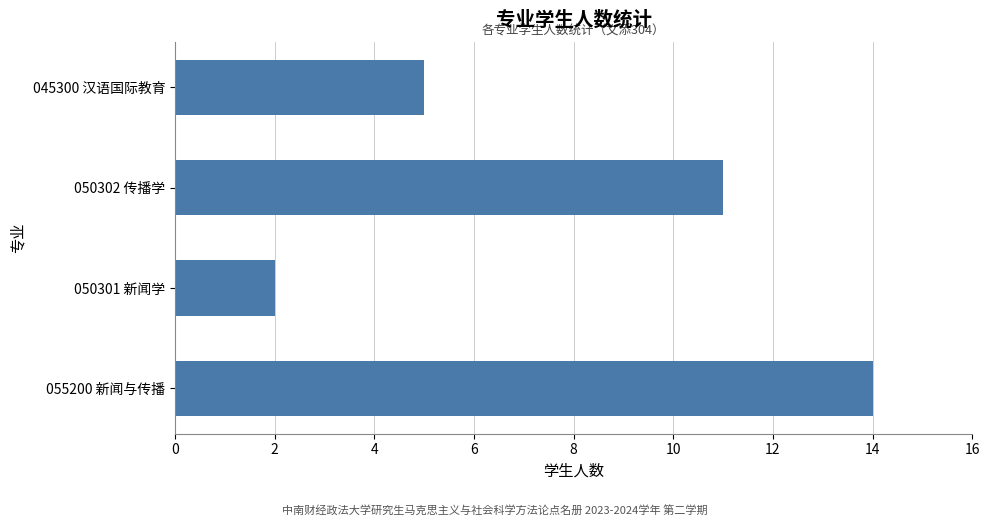

Reading bottom to top, what are all the values shown in this chart?

055200 新闻与传播=14	050301 新闻学=2	050302 传播学=11	045300 汉语国际教育=5